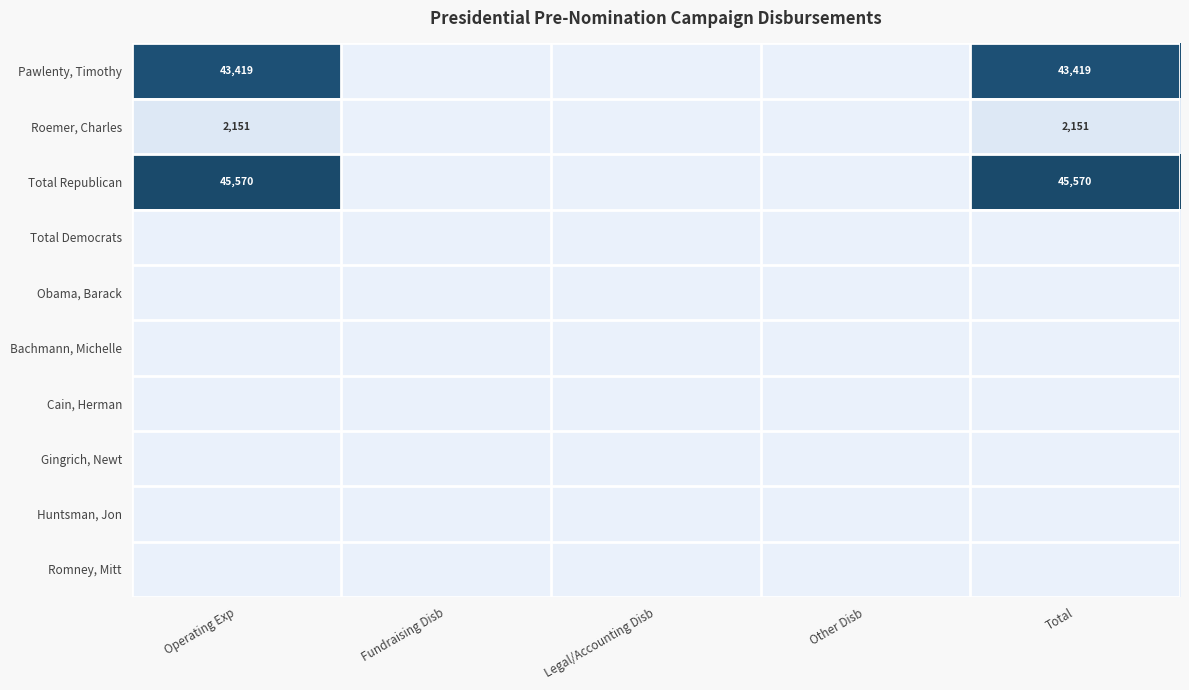

The Pawlenty, Timothy series shows 43419 at Total. True or false?

True